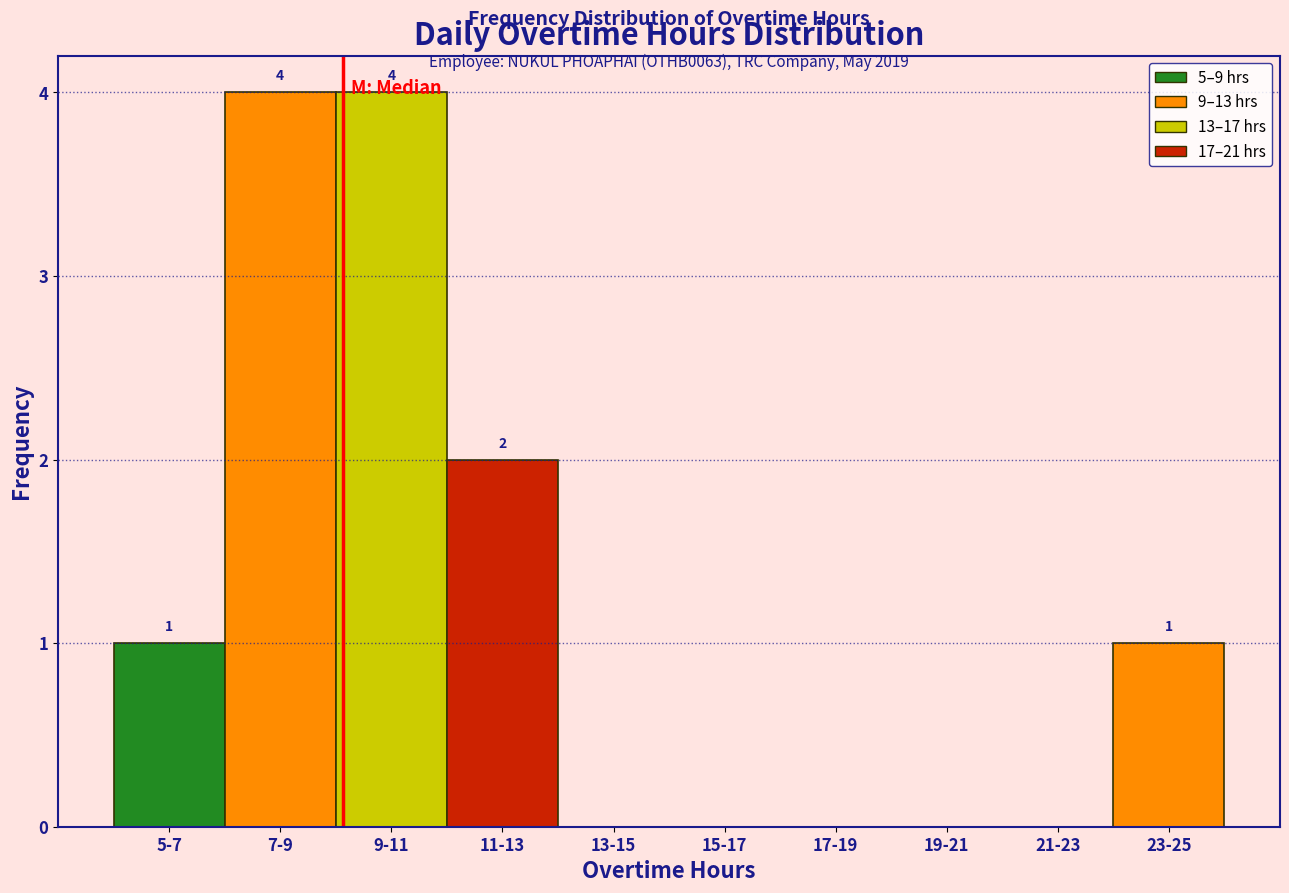

Reading right to left, list all the values displayed in this chart.

23-25=1	21-23=0	19-21=0	17-19=0	15-17=0	13-15=0	11-13=2	9-11=4	7-9=4	5-7=1